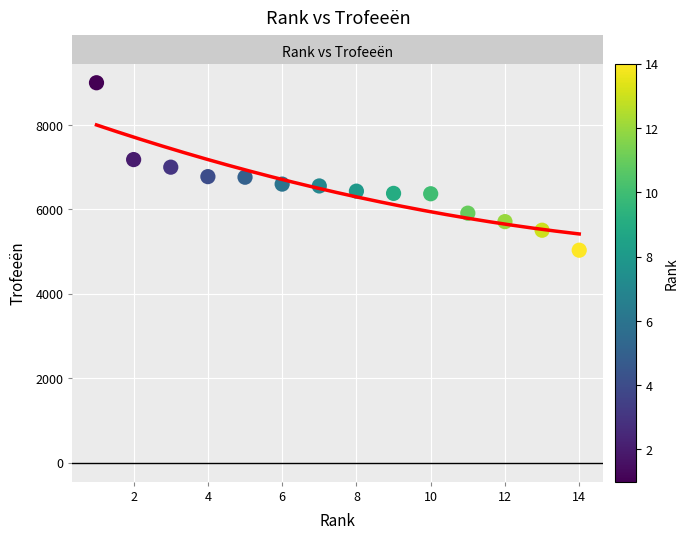

What is the range of Y values (max minus min)?

3967